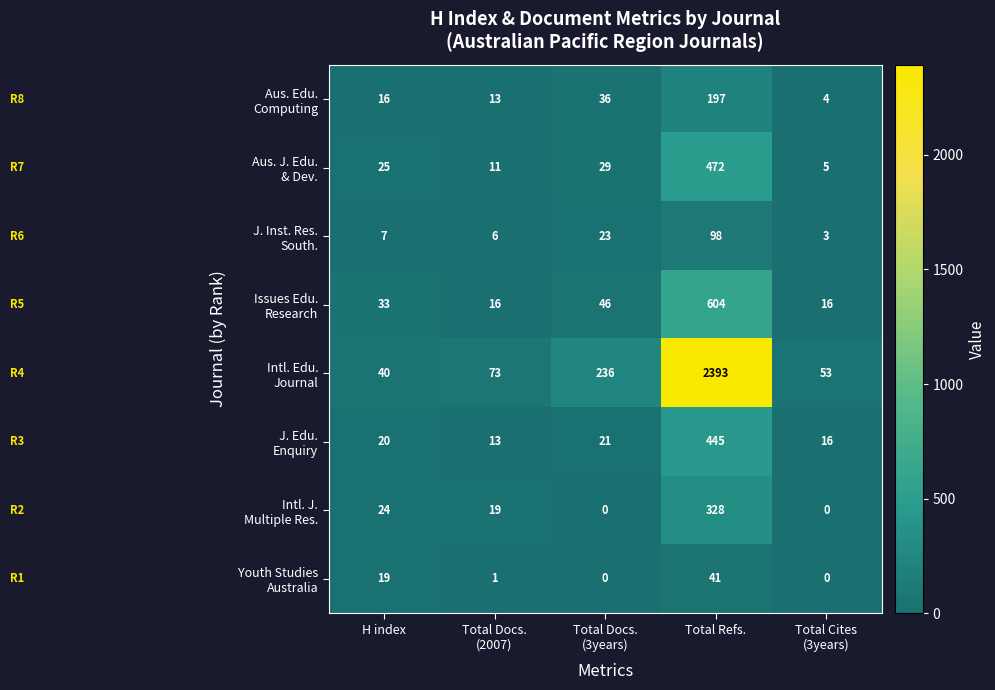

What is the greatest value displayed?

2393